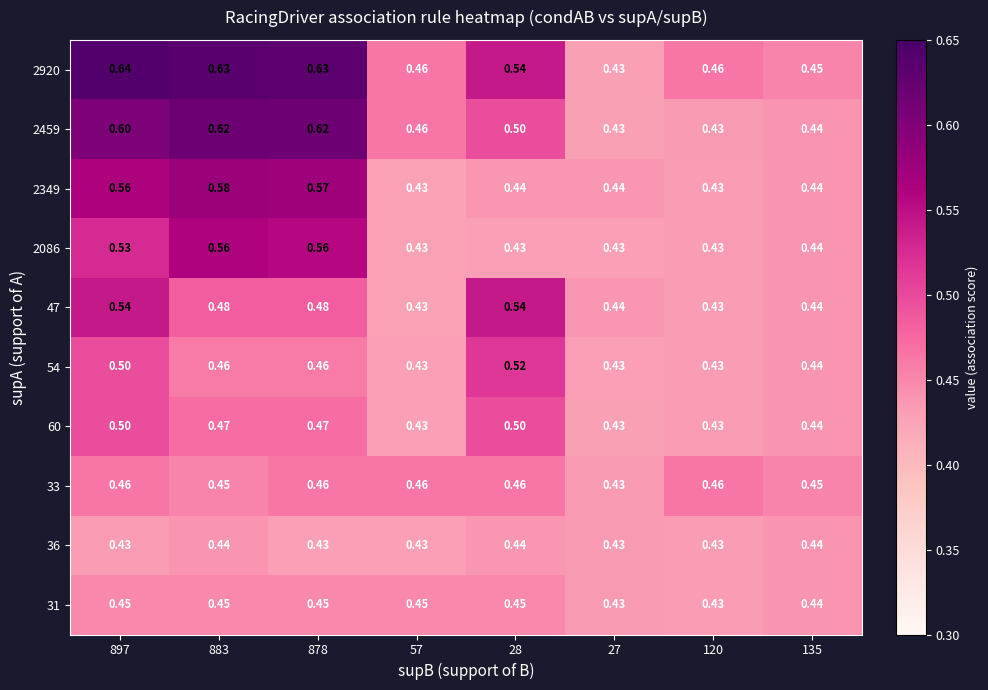

What is the maximum value shown in the chart?

0.6